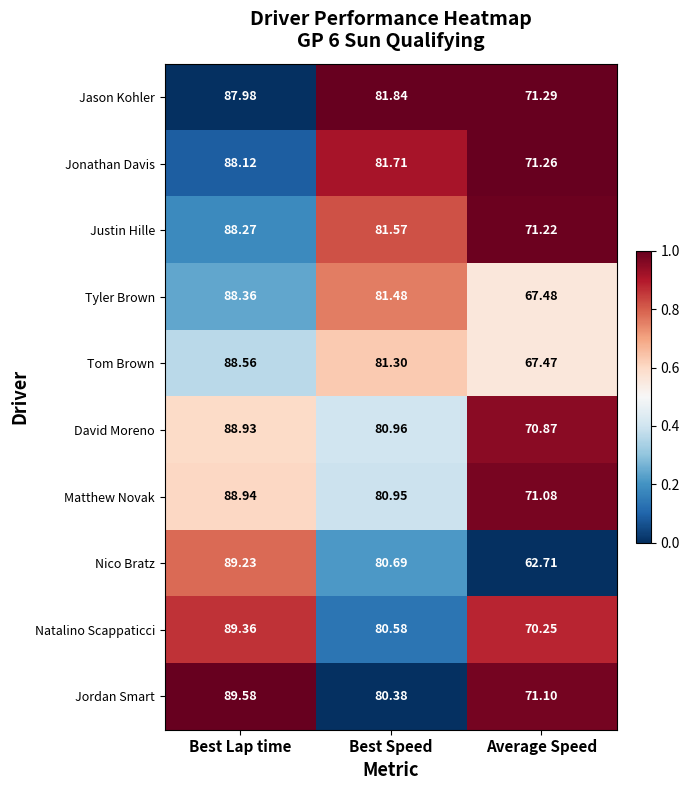

Rank the series by their maximum value, from highest to lowest.

Jordan Smart, Natalino Scappaticci, Nico Bratz, Matthew Novak, David Moreno, Tom Brown, Tyler Brown, Justin Hille, Jonathan Davis, Jason Kohler